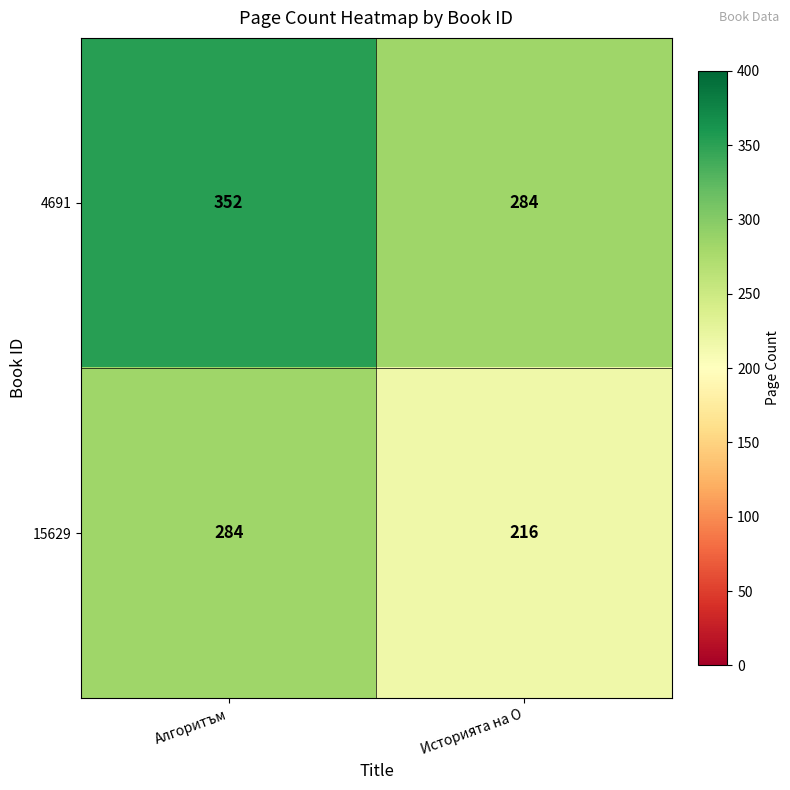

Reading left to right, list all the values displayed in this chart.

4691: 352	284
15629: 284	216